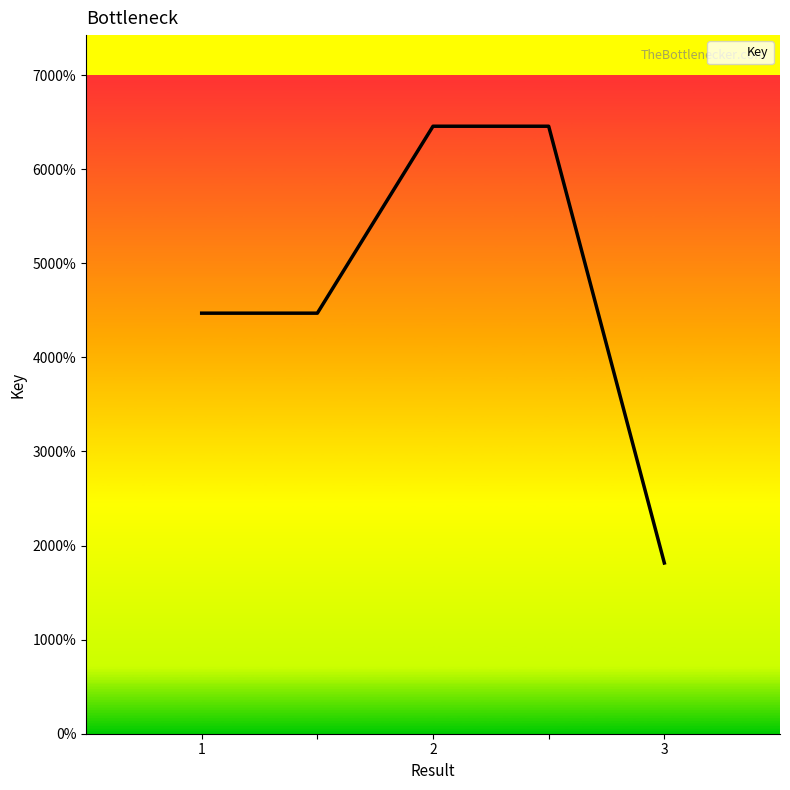

Does the chart display data point markers on the line(s)?

No